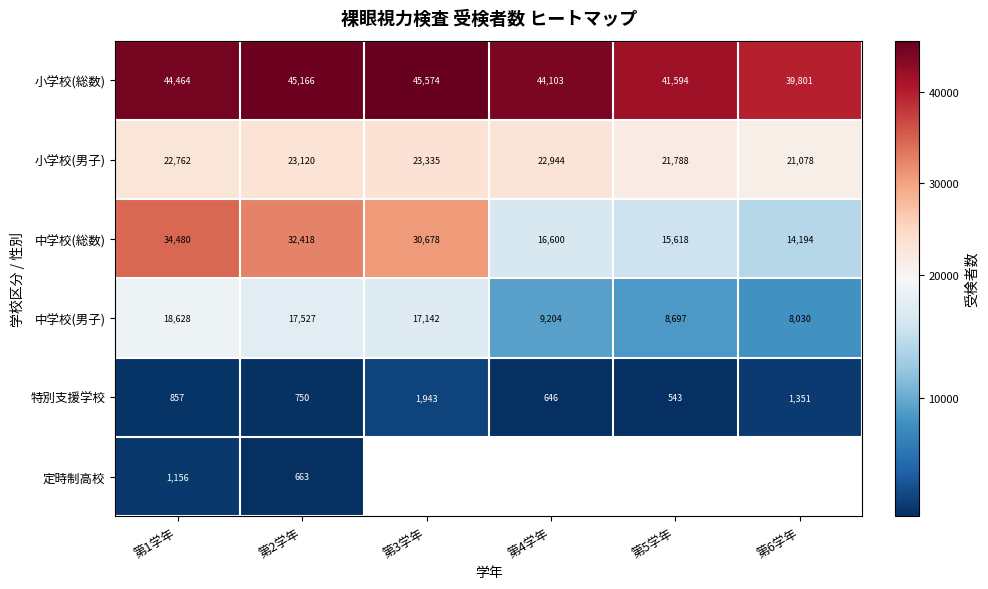

List the labels in order of 中学校(総数) value, largest first.

第1学年, 第2学年, 第3学年, 第4学年, 第5学年, 第6学年